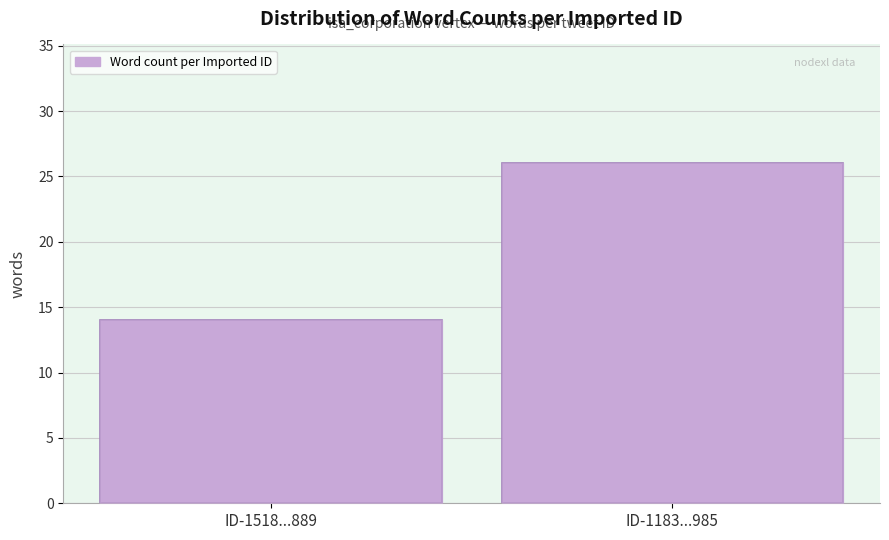

Reading left to right, list all the values displayed in this chart.

ID-1518...889=14	ID-1183...985=26